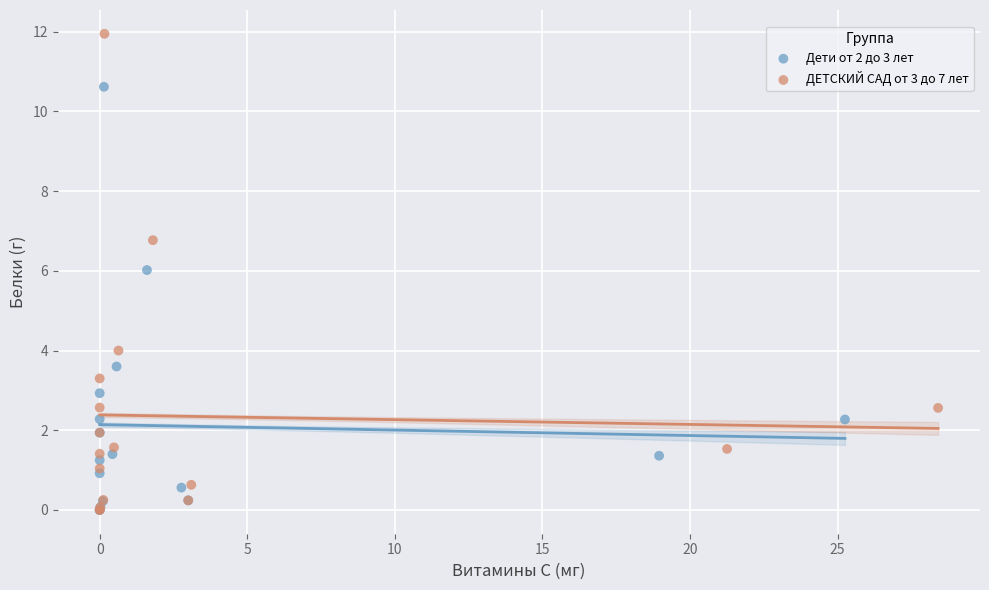

What are all the series names shown in the legend?

Дети от 2 до 3 лет, ДЕТСКИЙ САД от 3 до 7 лет